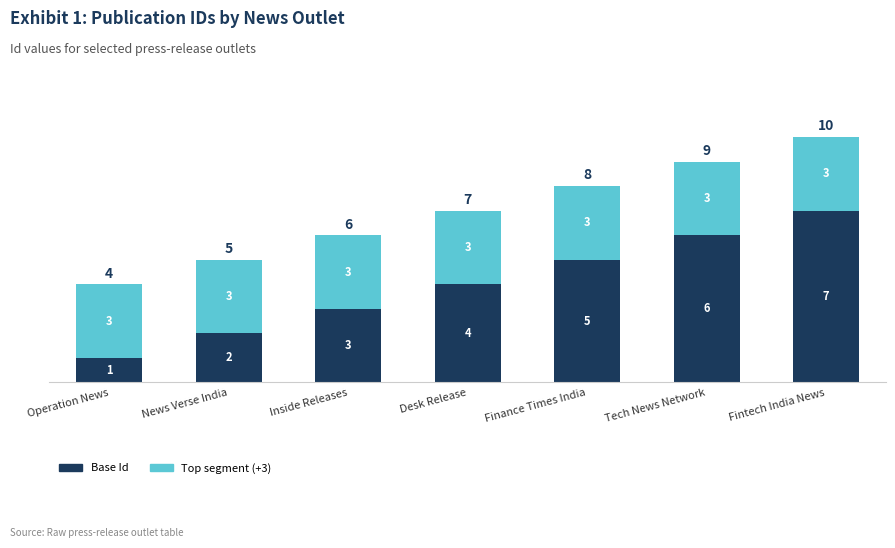

At which category is the sum across all series the highest?

Fintech India News